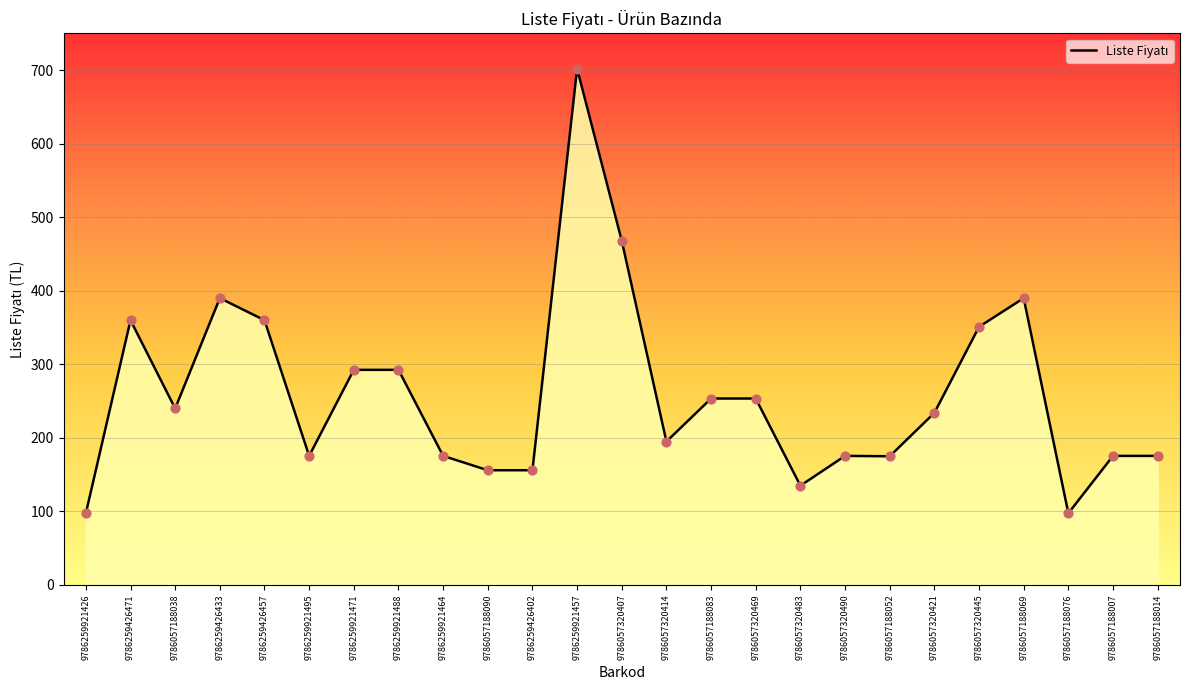

Between 9786259921464 and 9786057188007, which is larger?

9786259921464